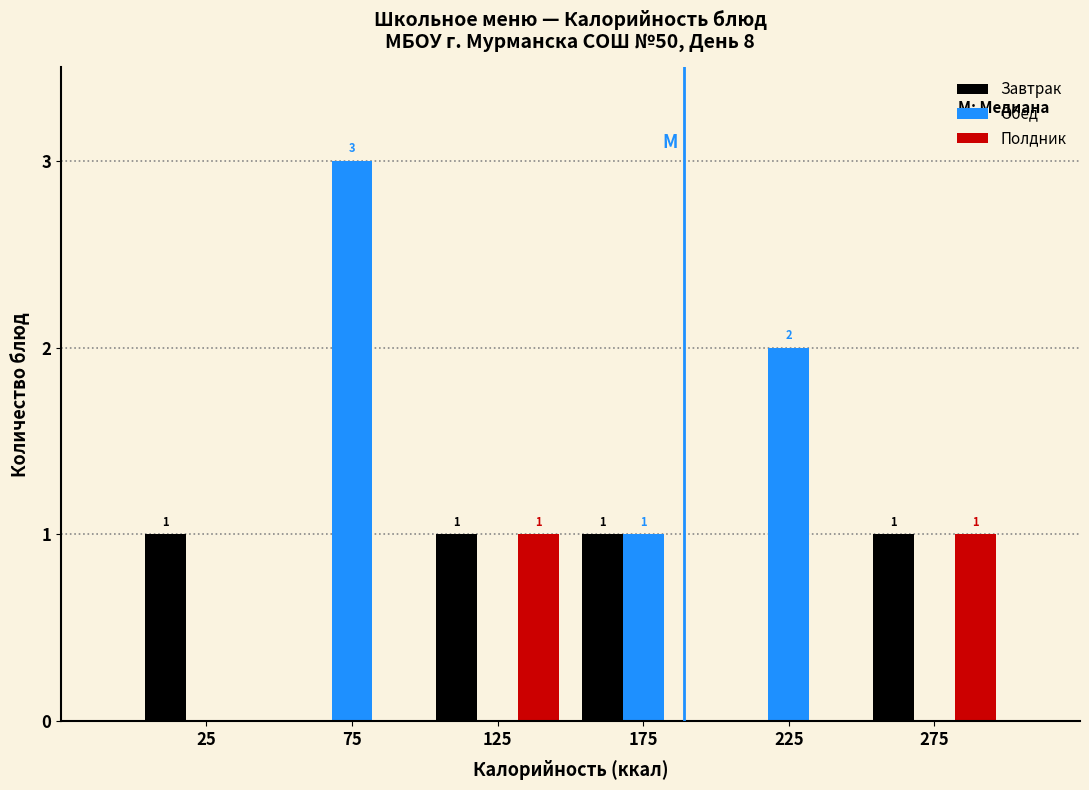

Reading left to right, transcribe all the data shown in this chart.

Завтрак: 25=1	75=0	125=1	175=1	225=0	275=1
Обед: 25=0	75=3	125=0	175=1	225=2	275=0
Полдник: 25=0	75=0	125=1	175=0	225=0	275=1